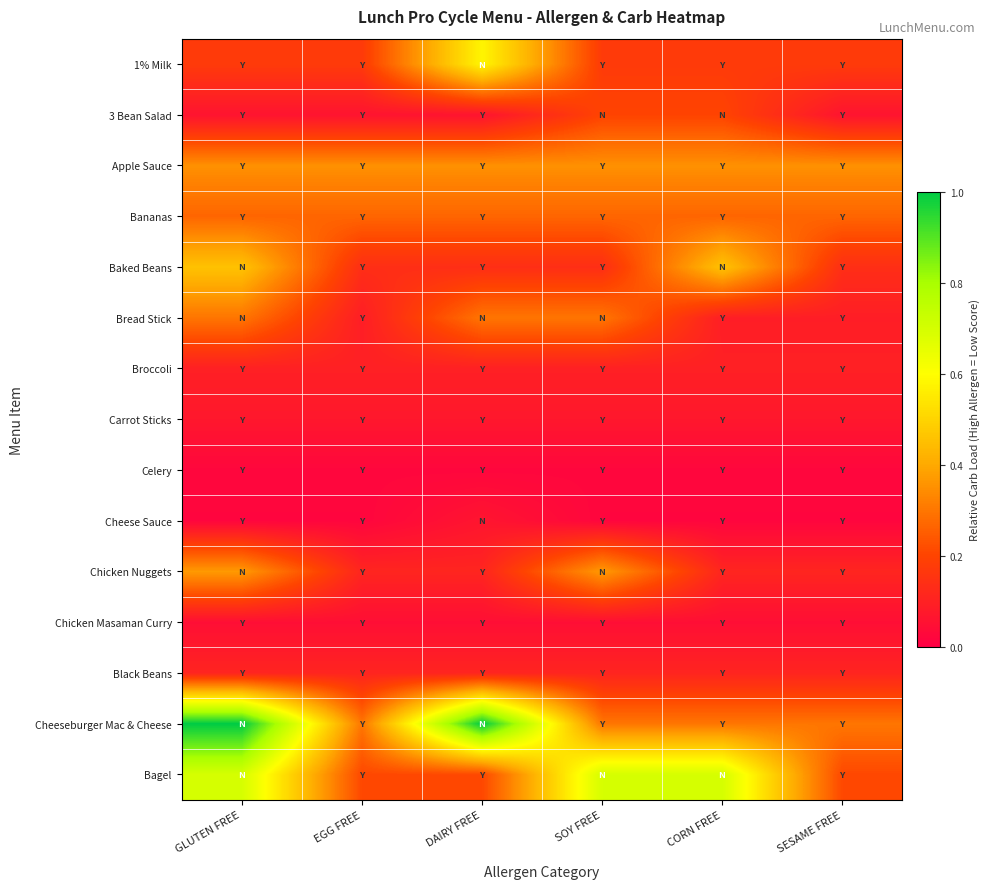

What is the greatest value displayed?

1.0